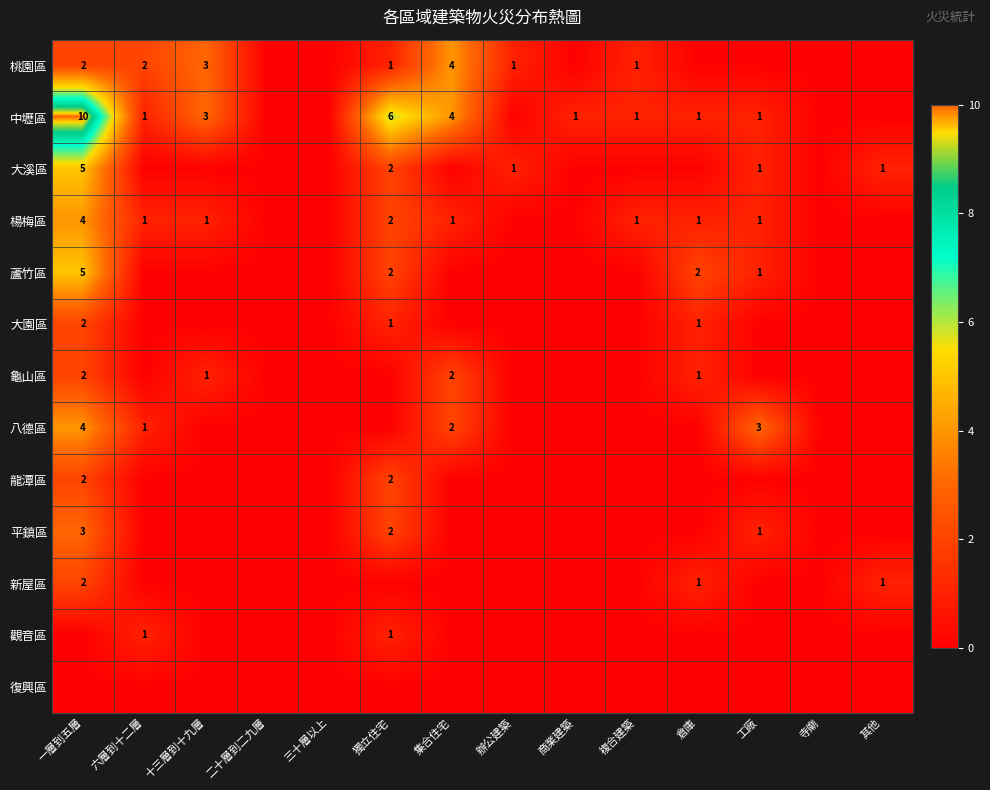

The value of 楊梅區 at 十三層到十九層 is 1. True or false?

True